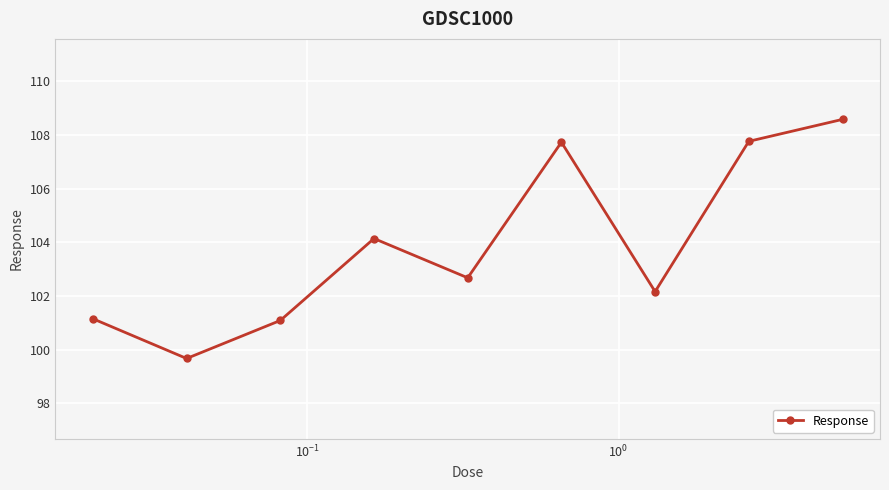

What is the minimum value shown in the chart?

99.7